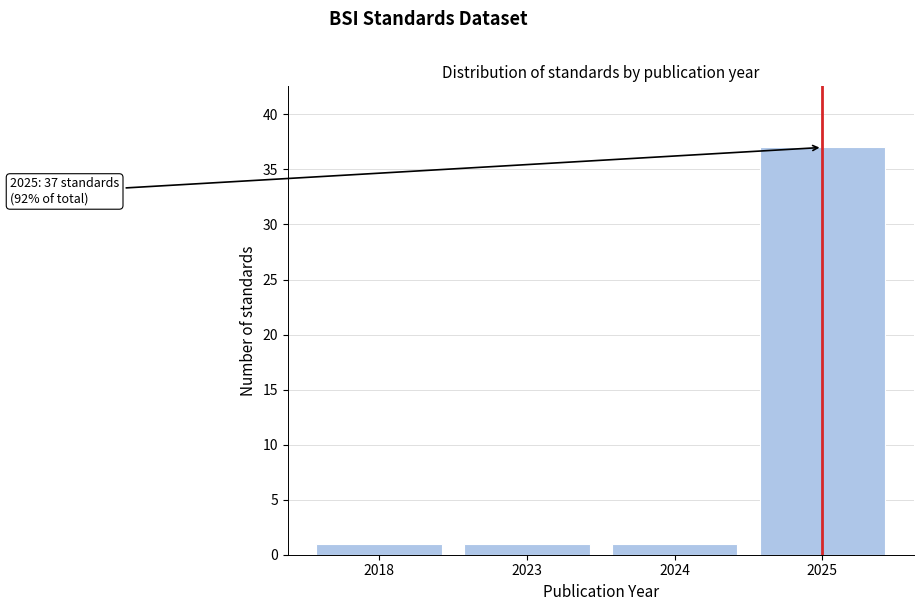

Reading left to right, what are all the values shown in this chart?

1	1	1	37